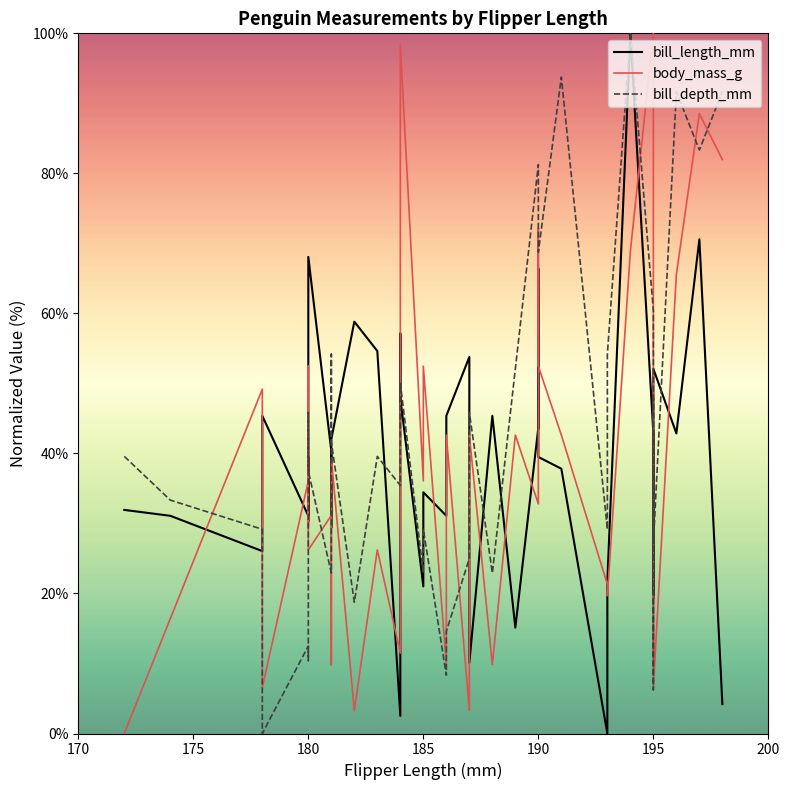

Which series has the largest total across all categories?

bill_depth_mm